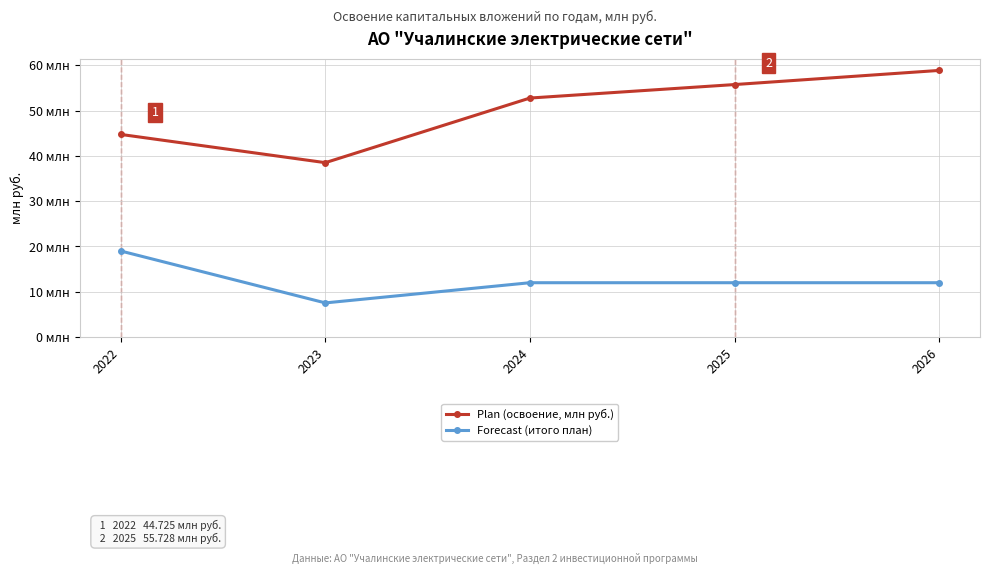

Where does the Forecast (итого план) series first go above 12?

2022